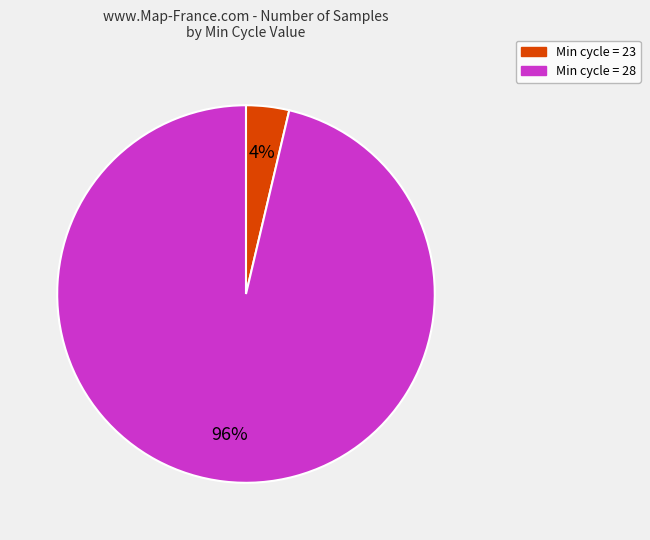

How many slices are in this pie chart?

2